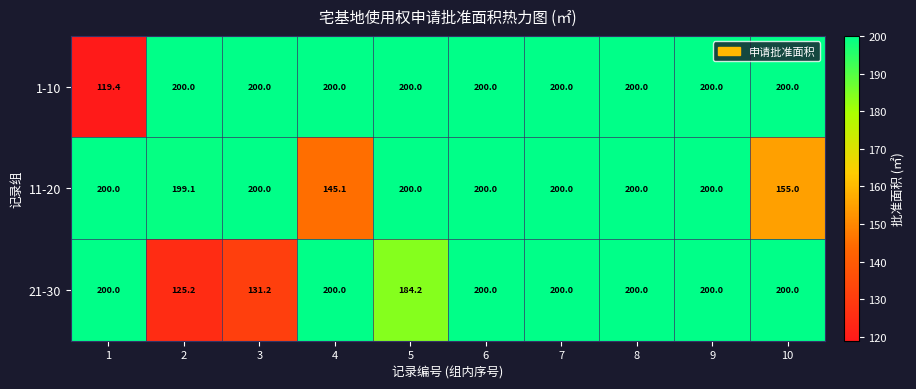

Which series has the largest total across all categories?

1-10